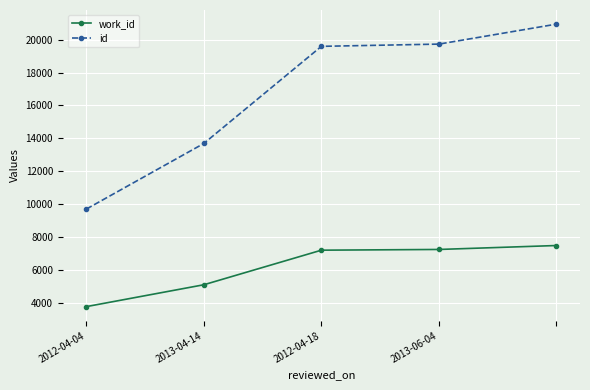

At how many categories does at least one series exceed 13443?

4